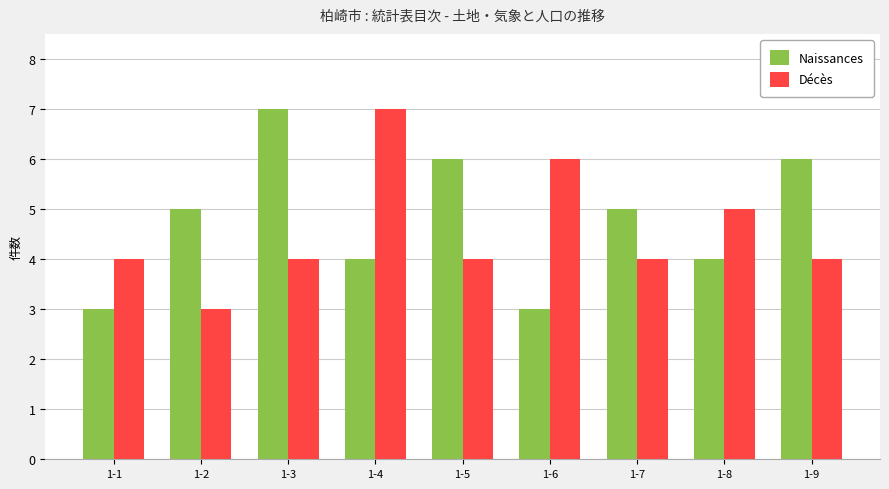

What is the value of the Décès bar at the 8th from the left?

5